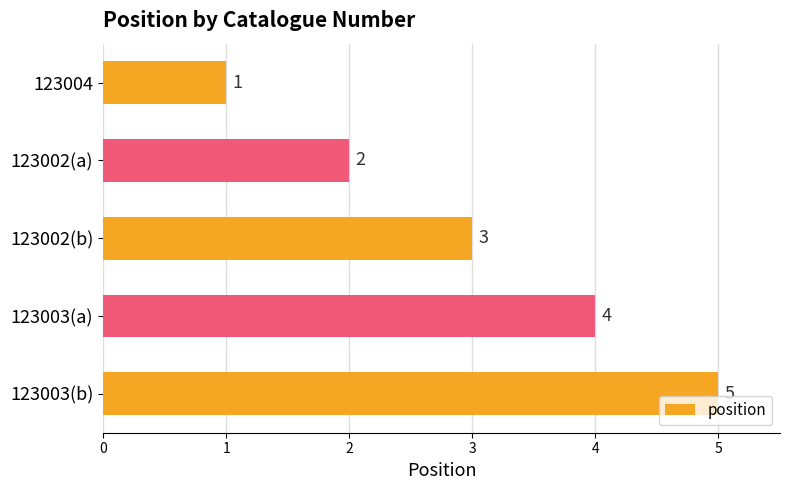

Count the values in the range 2 to 4.

3